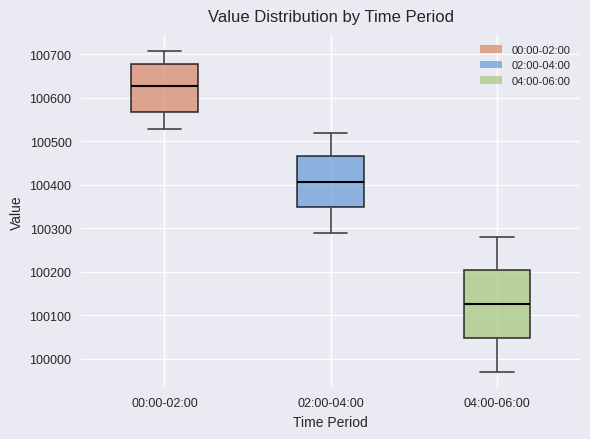

Which box is the tallest, from its lower edge to its upper edge?

04:00-06:00